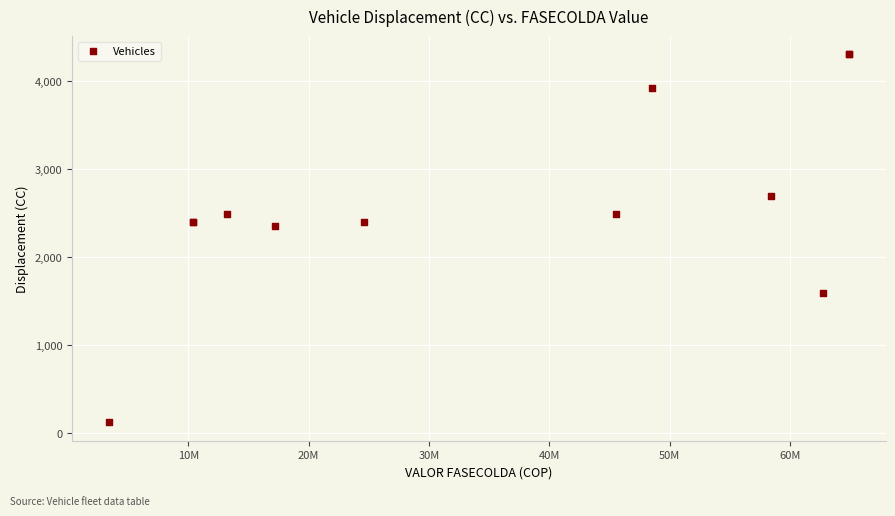

What Y value in the scatter plot is closest to 2212?

2351